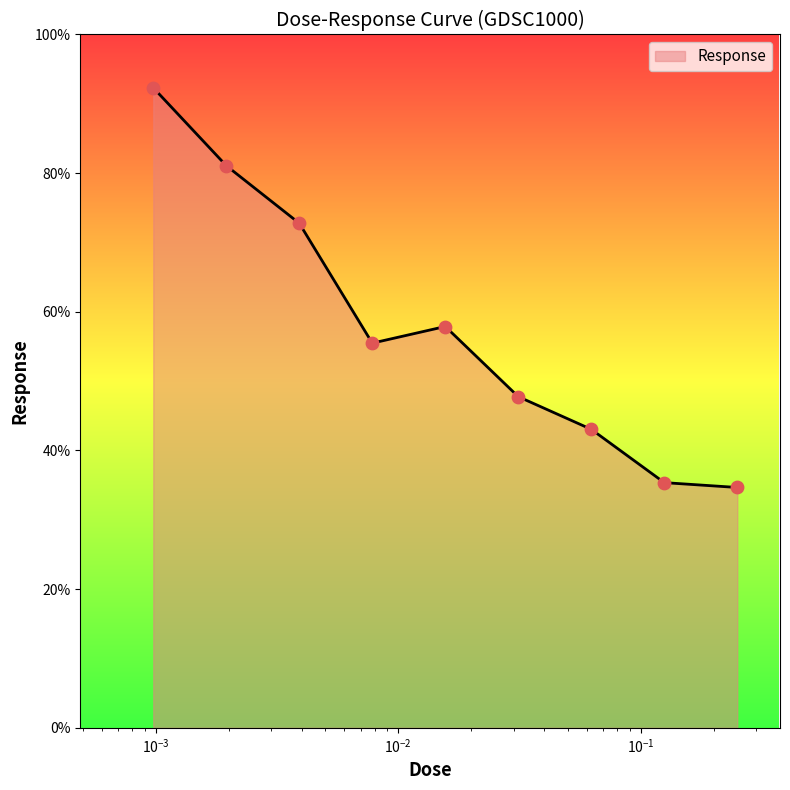

What is the smallest value displayed?

34.7